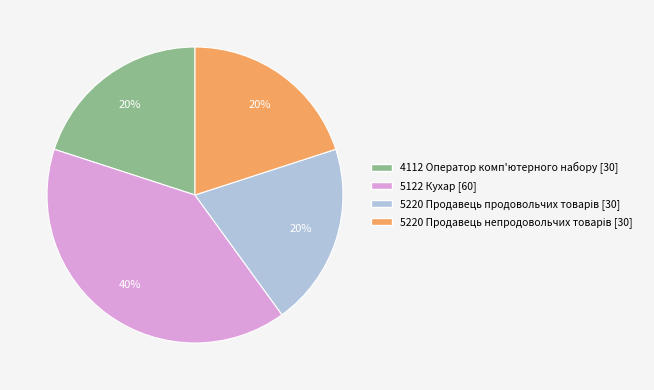

Approximately how many times larger is the value at 5122 Кухар compared to 4112 Оператор комп'ютерного набору?

2.0